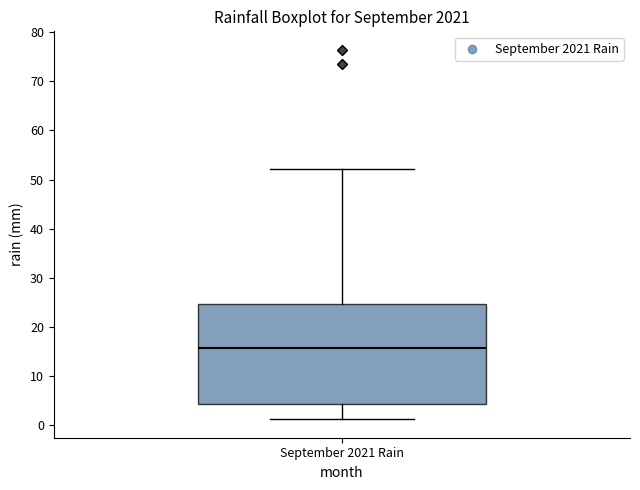

Read this box plot against the y-axis: the position of the median line, the range covered by the box, and the ends of both whiskers. The values are not printed on the chart, so give them approximately, as read against the axis.

median 16, box 4 to 25, whiskers 1 to 52